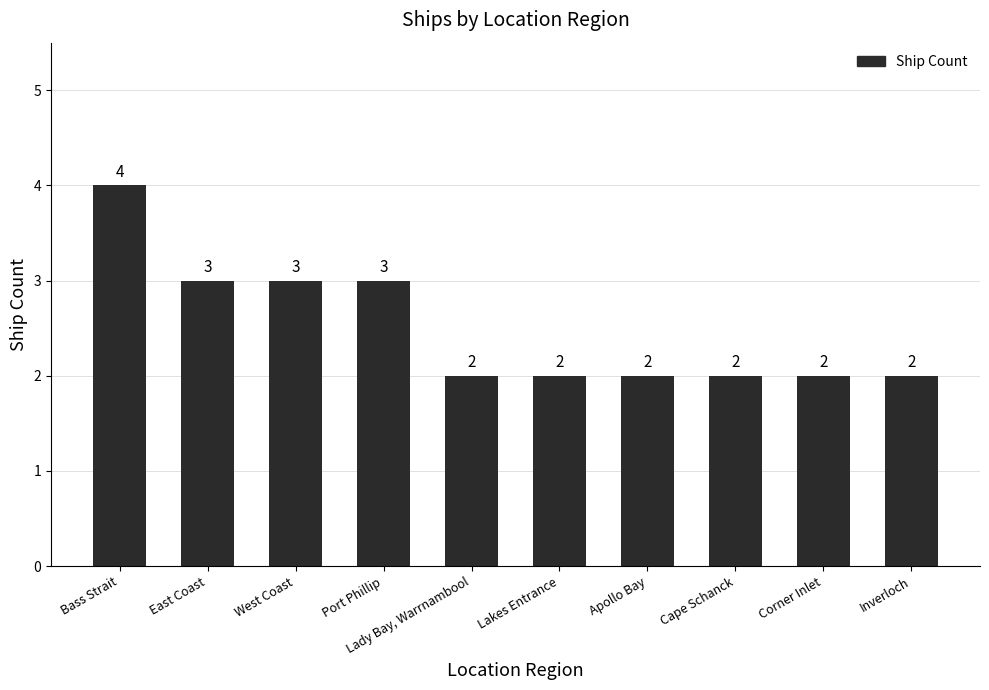

What is the minimum value shown in the chart?

2